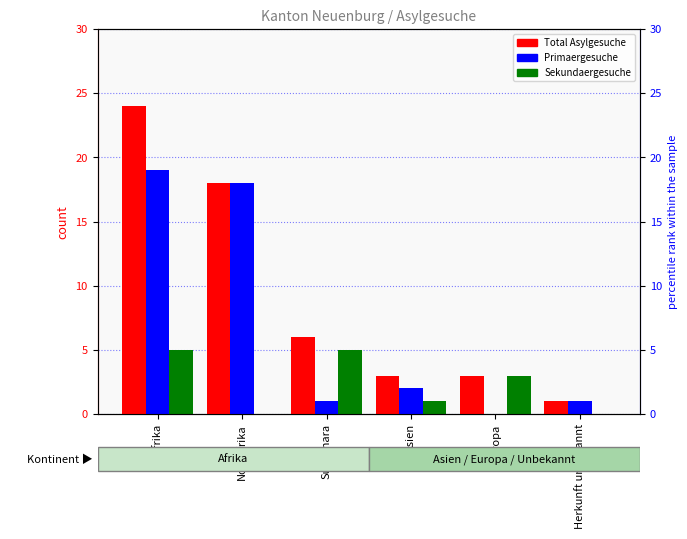

Does the chart contain stacked bars?

No